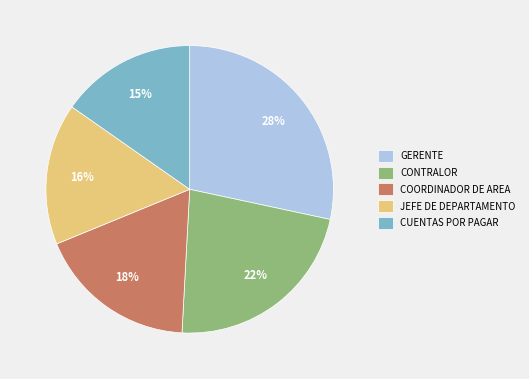

To the nearest percent, what is the average slice percentage?

20%